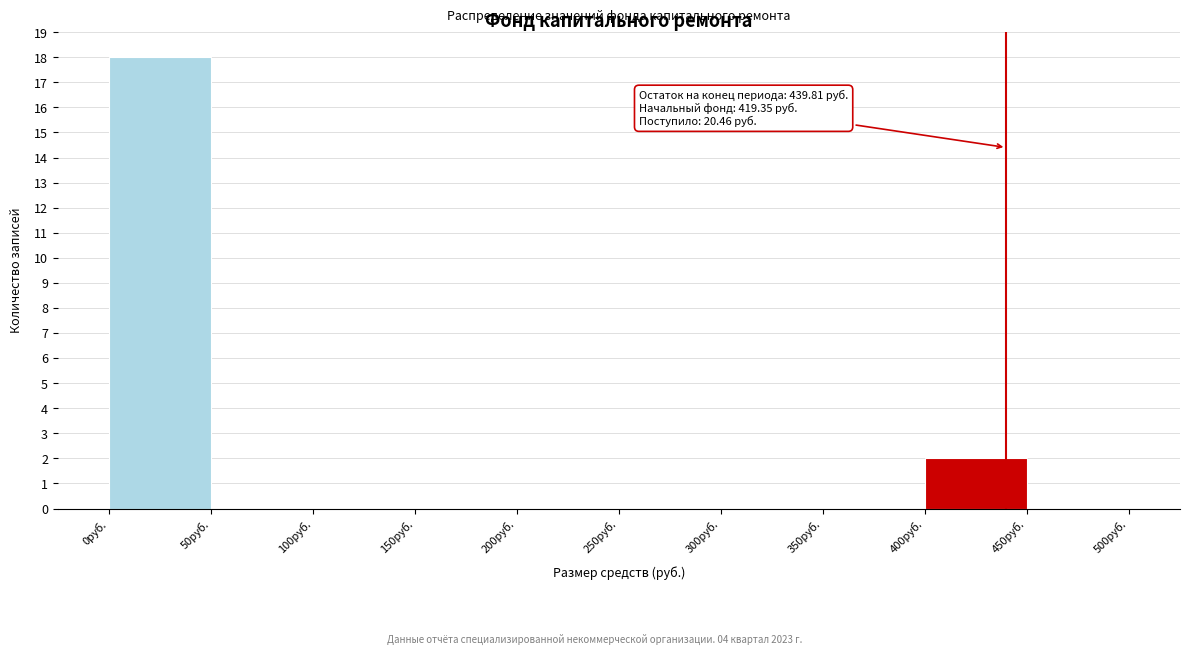

Over which range of the x-axis is the bar tallest?

0 to 50